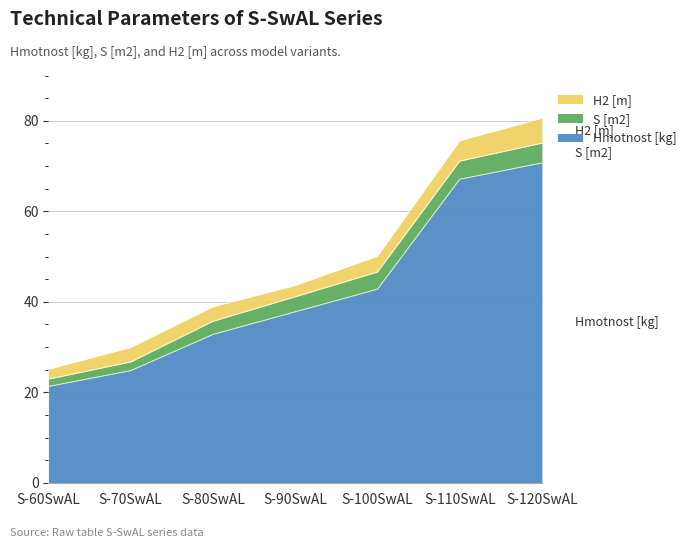

What is the label of the 4th point from the right?

S-90SwAL